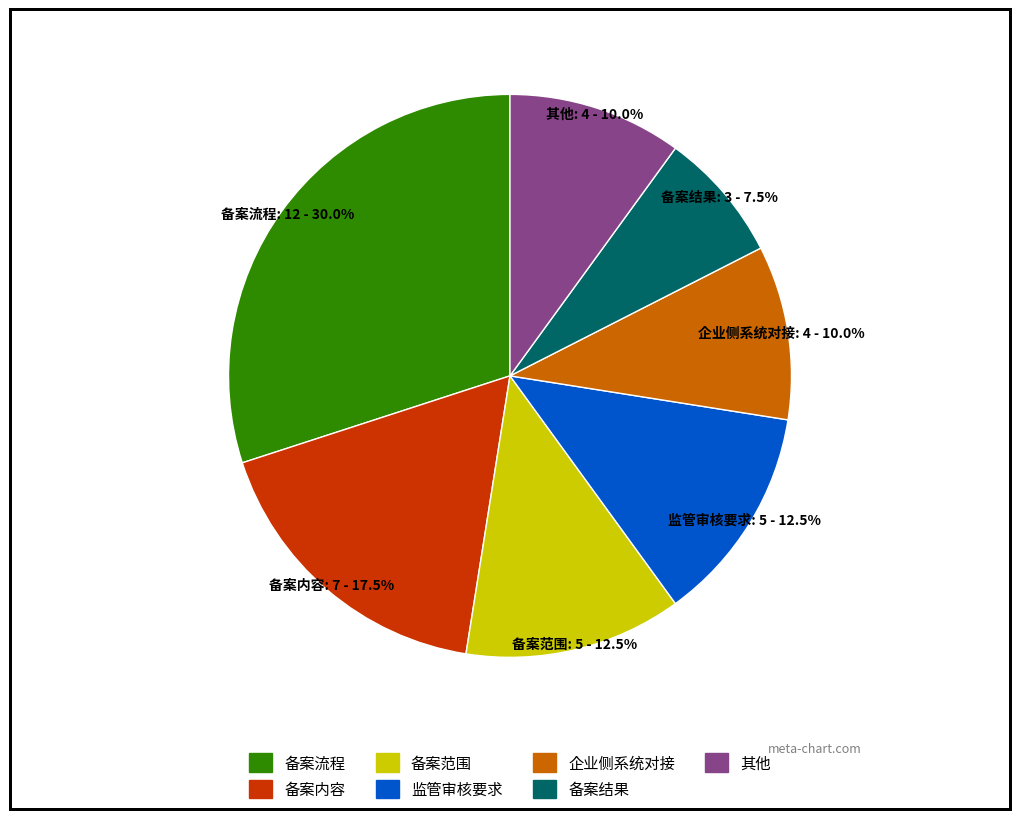

Does any single category account for the majority?

No